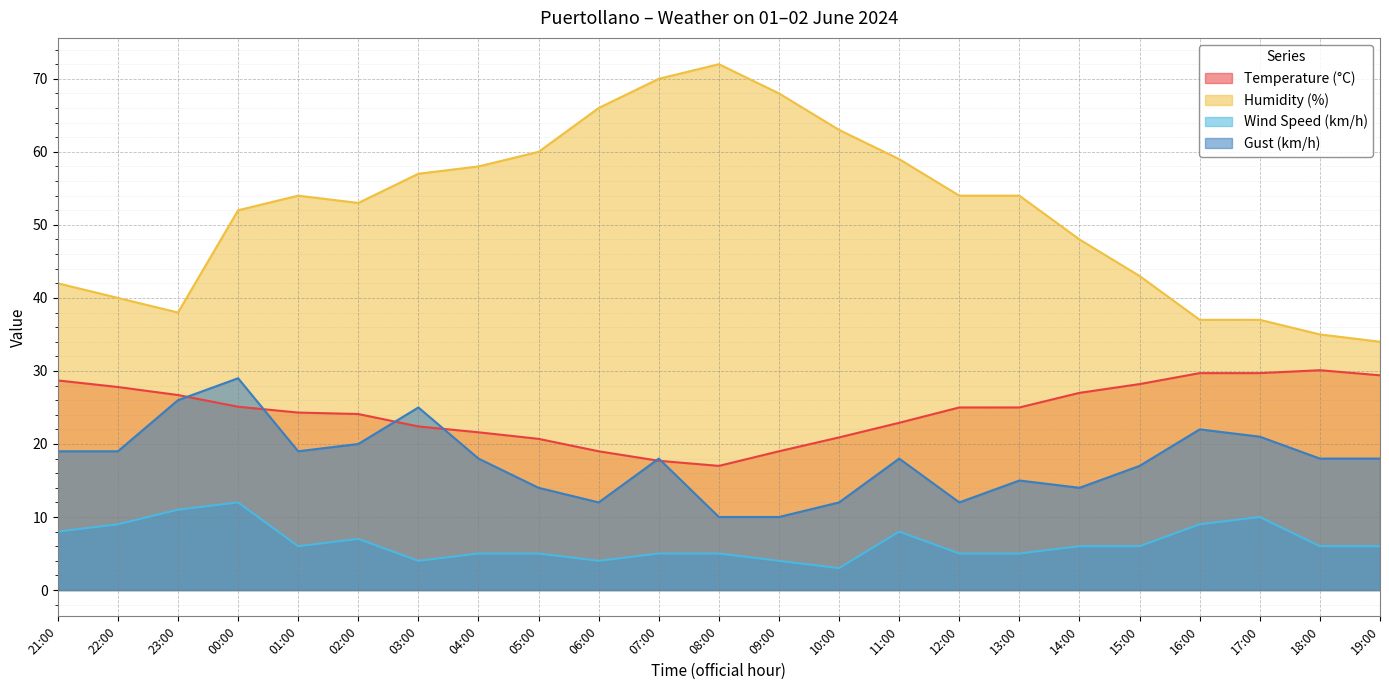

Is it true that Wind Speed (km/h) equals 6.0 at 14:00?

True